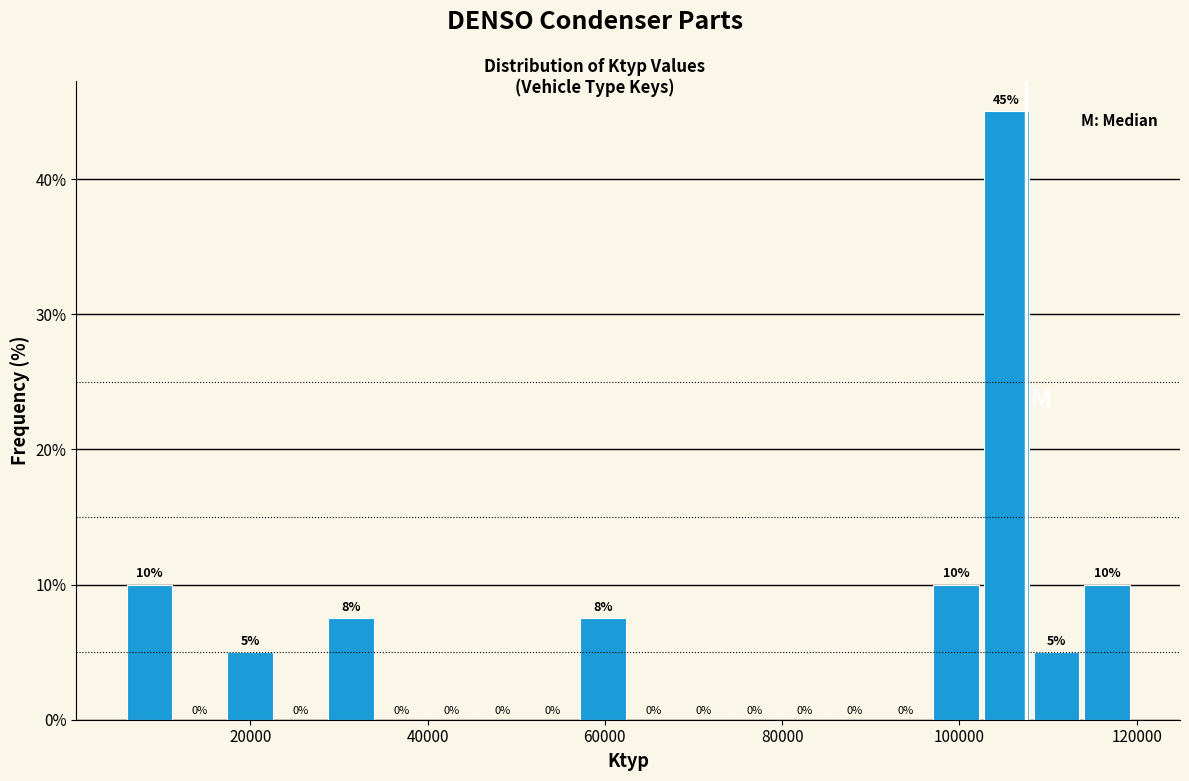

Around what value on the x-axis is the tallest bar? Give the approximate position of its centre, as read against the axis.

106000